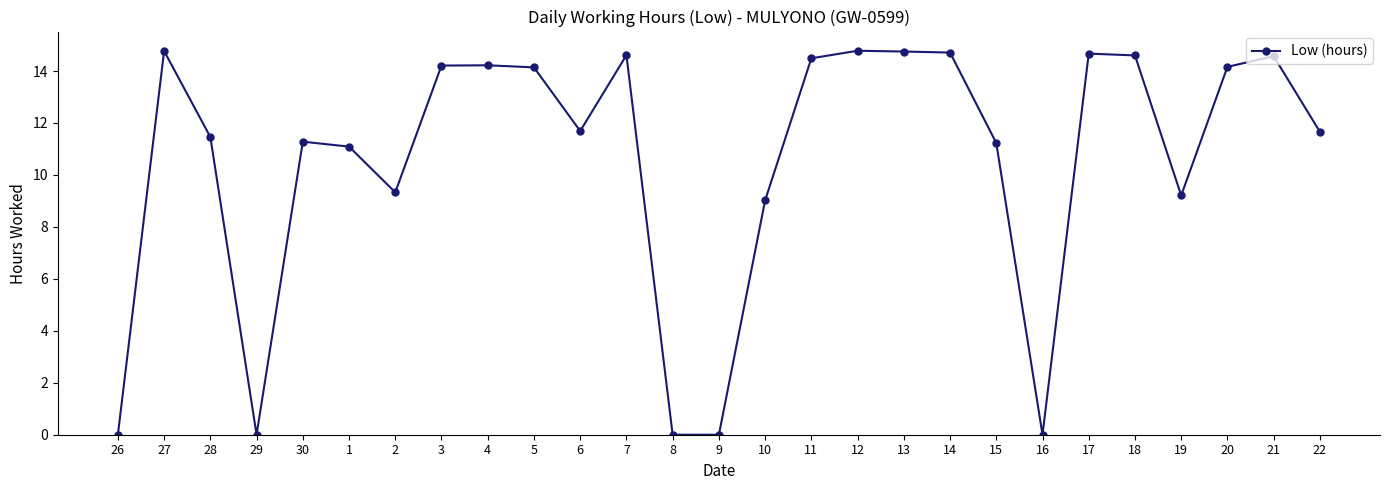

At which label does the data first exceed 11?

27